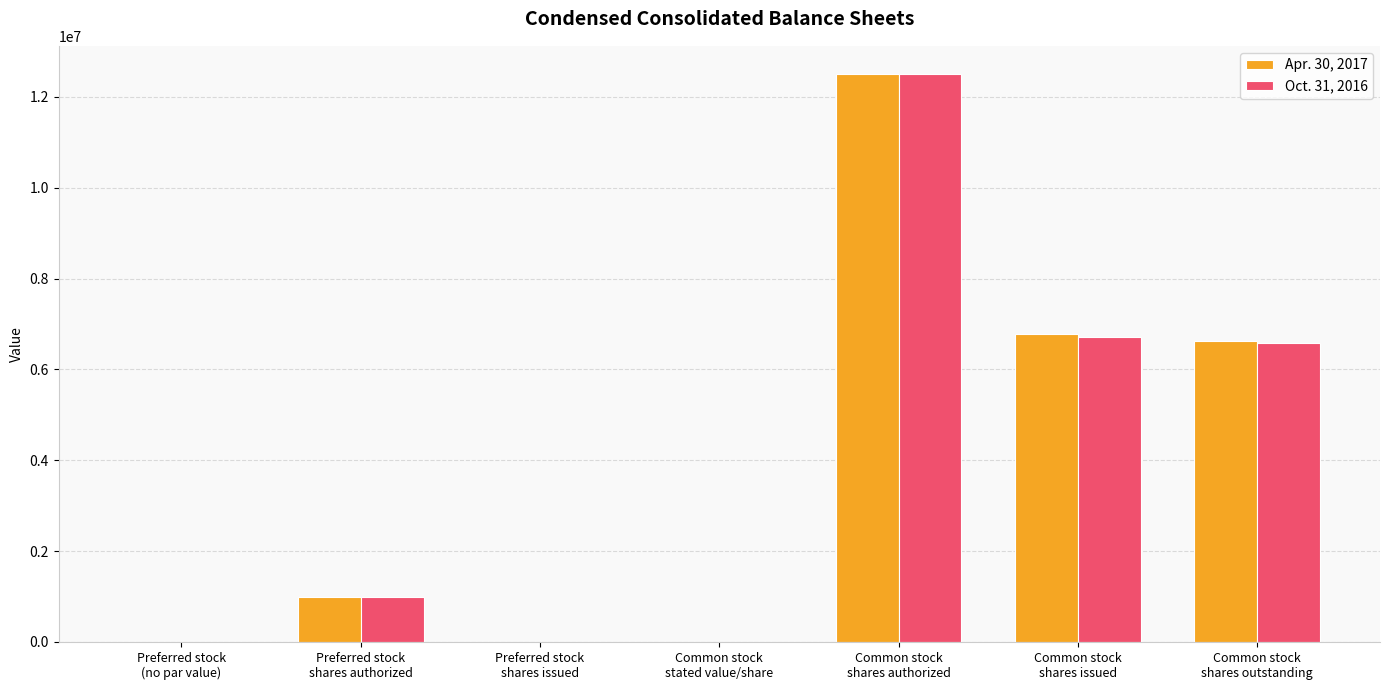

True or false: Oct. 31, 2016 has a value of 0.1 at Common stock
stated value/share.

True